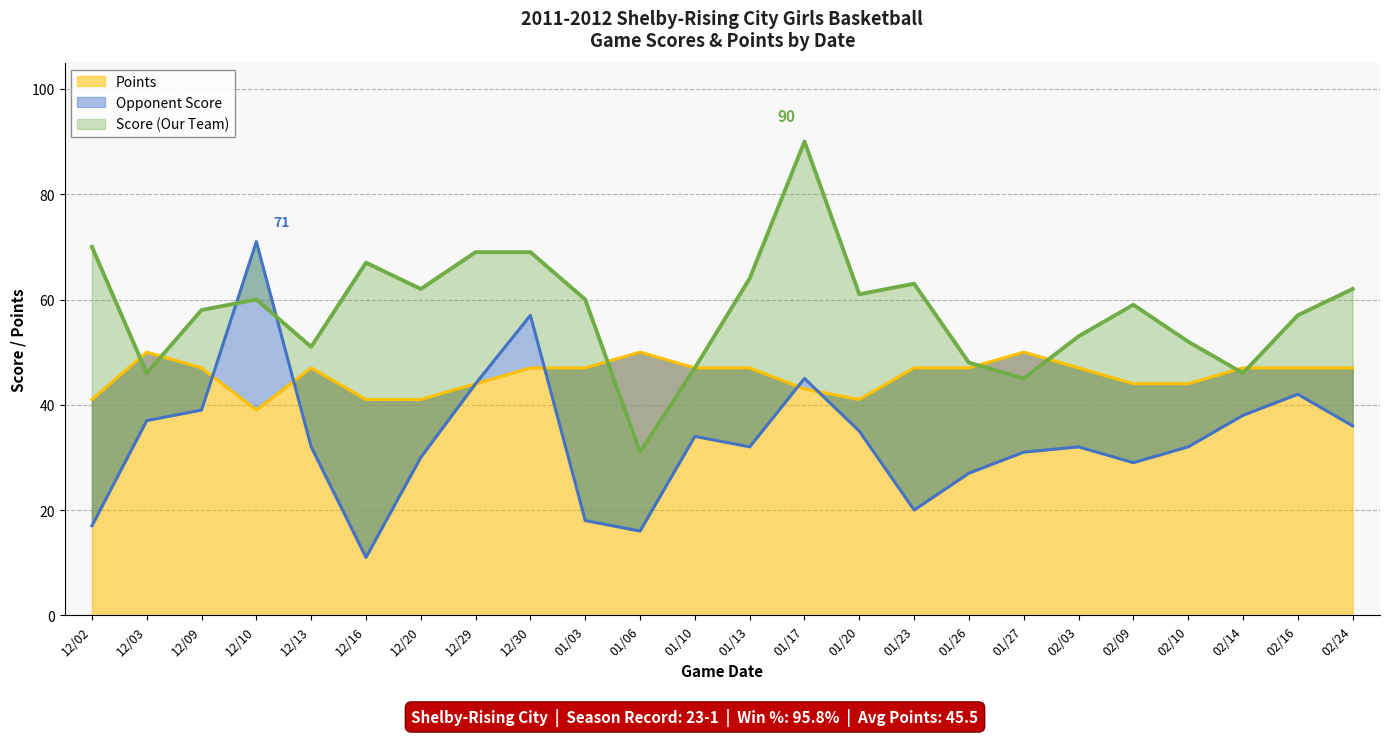

What is the sum of the Opponent Score values at 02/24 and 12/03?

73